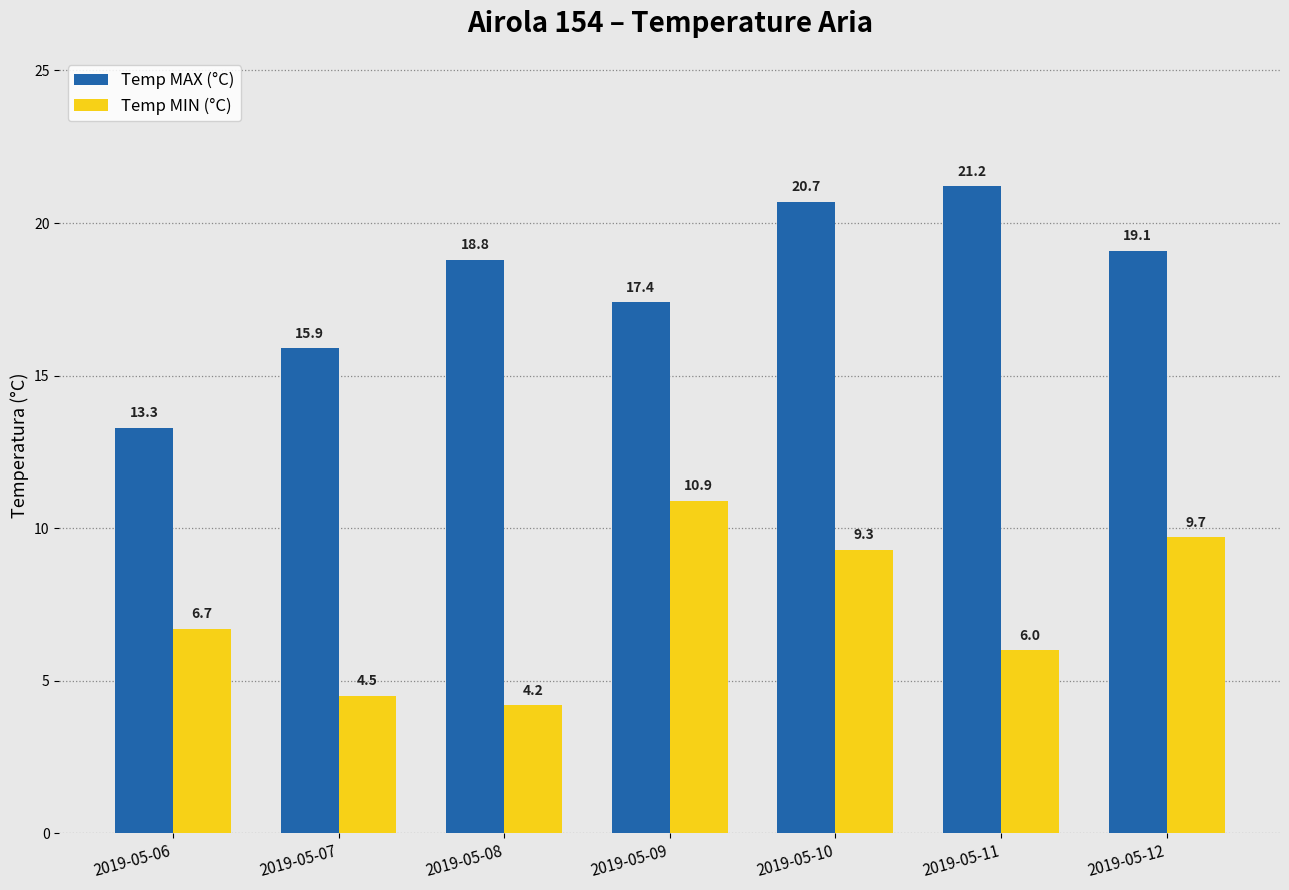

Is the value of Temp MIN (°C) at 2019-05-11 greater than the value of Temp MAX (°C) at 2019-05-06?

No